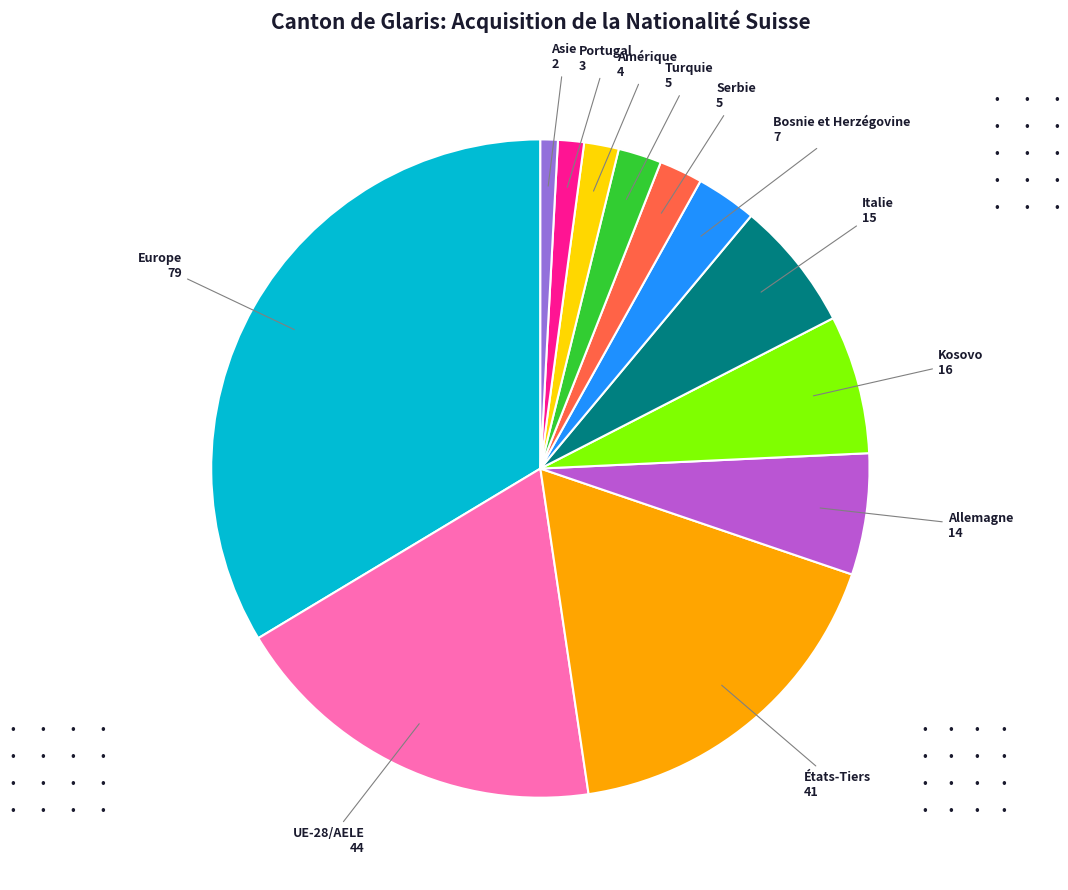

Is there any slice that represents more than half of the pie?

No